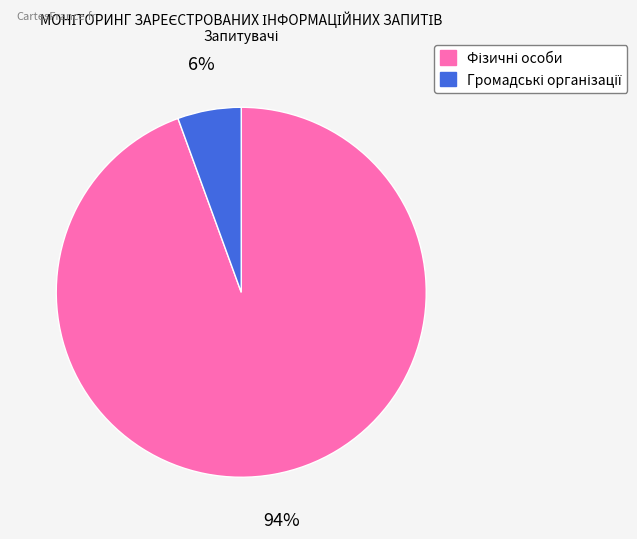

Is there a majority slice in this chart?

Yes